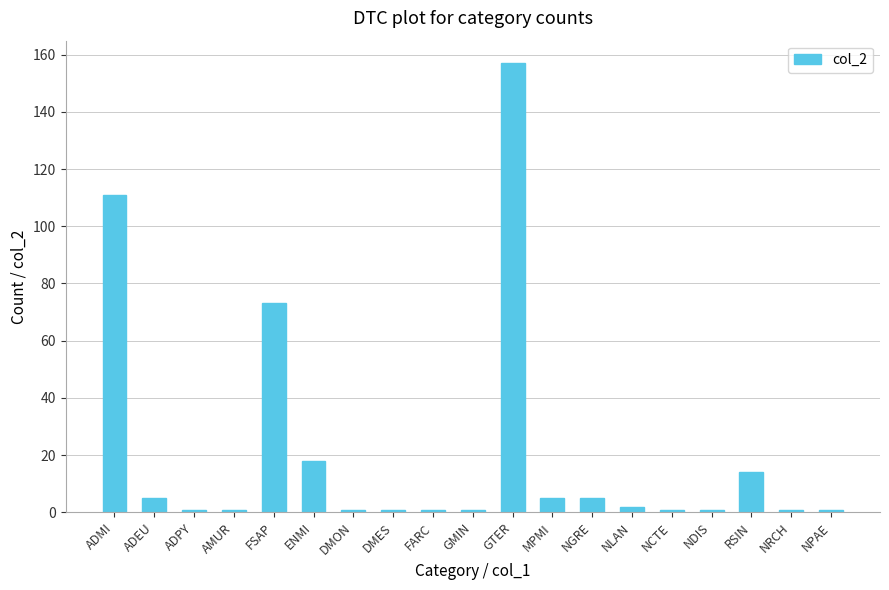

What position from the left is ADMI?

1